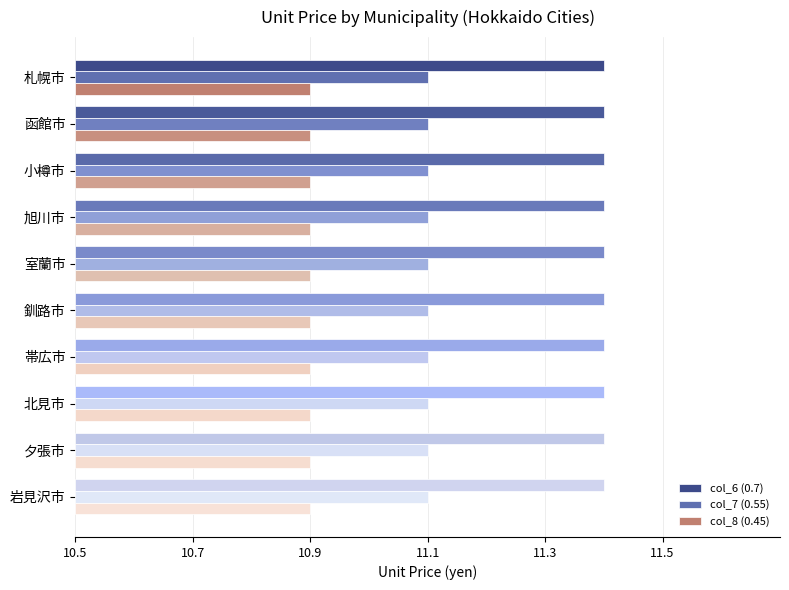

What is the value of the col_6 (0.7) bar at the 1st from the left?

11.4